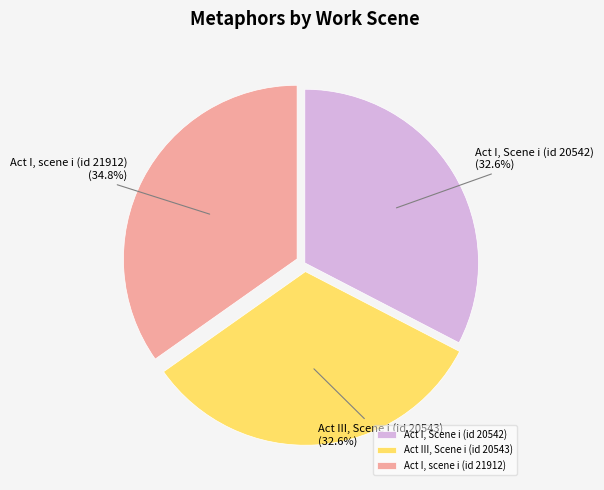

Approximately how many times larger is the value at Act III, Scene i (id 20543) compared to Act I, scene i (id 21912)?

0.9